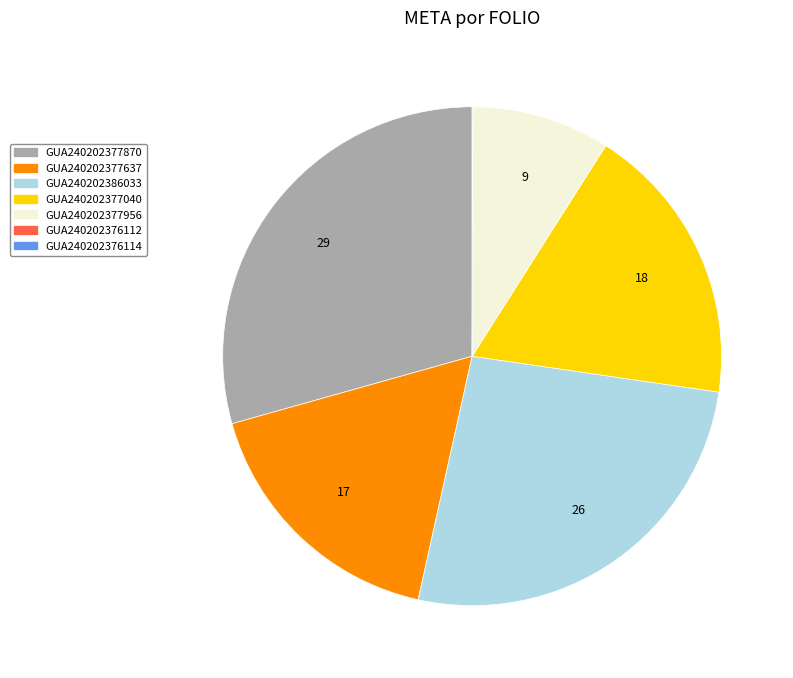

Is the sum of GUA240202386033 and GUA240202377637 greater than half?

No